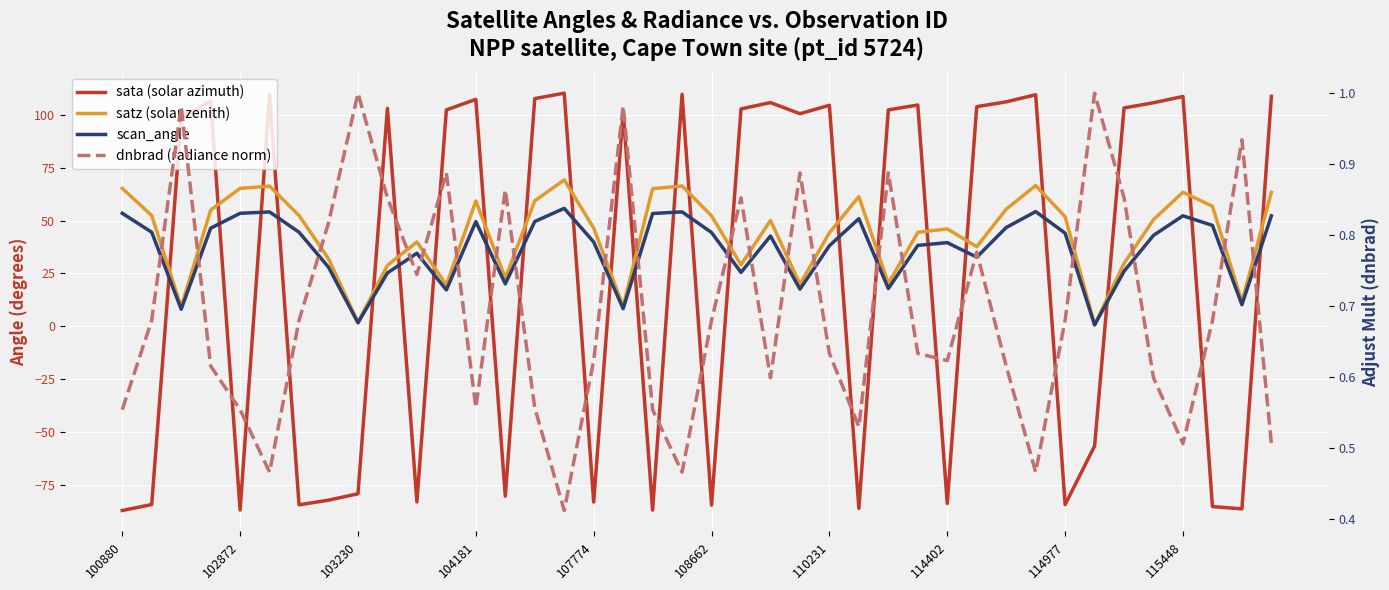

In sata (solar azimuth), how many points are lower than both neighbors (excluding endpoints)?

12